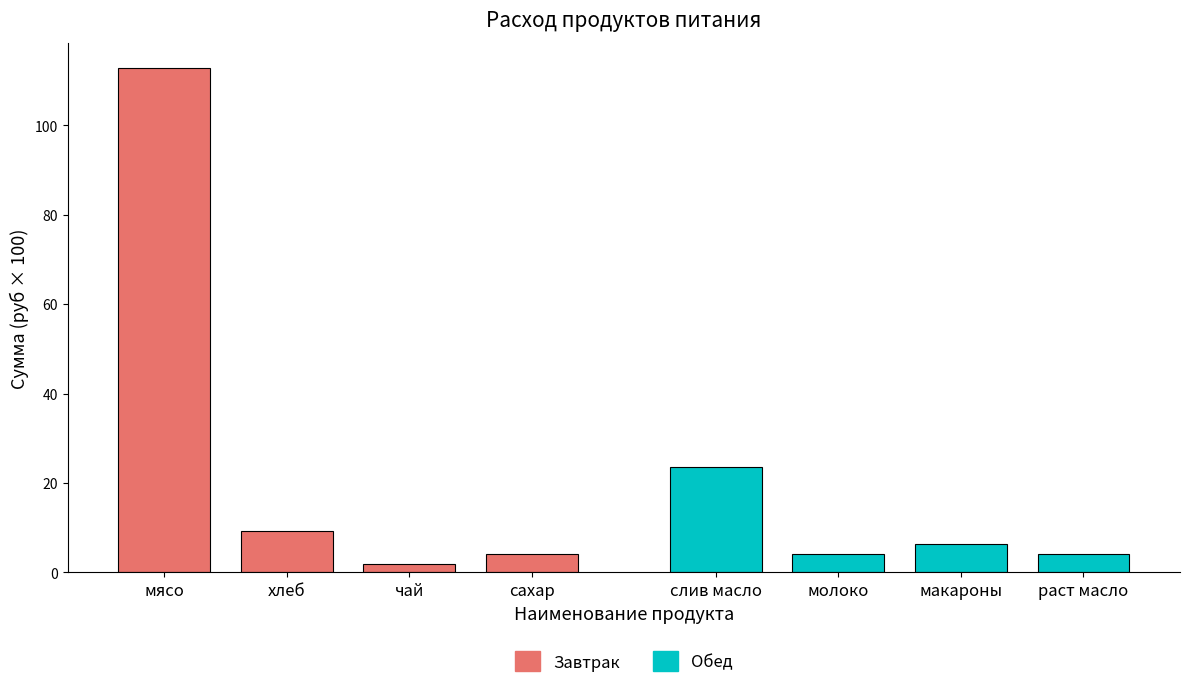

Are the bars horizontal?

No